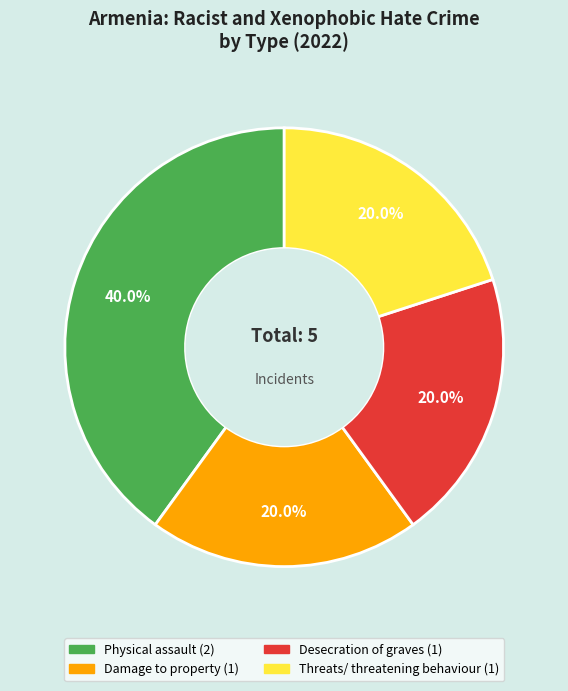

How many segments does this pie chart have?

4